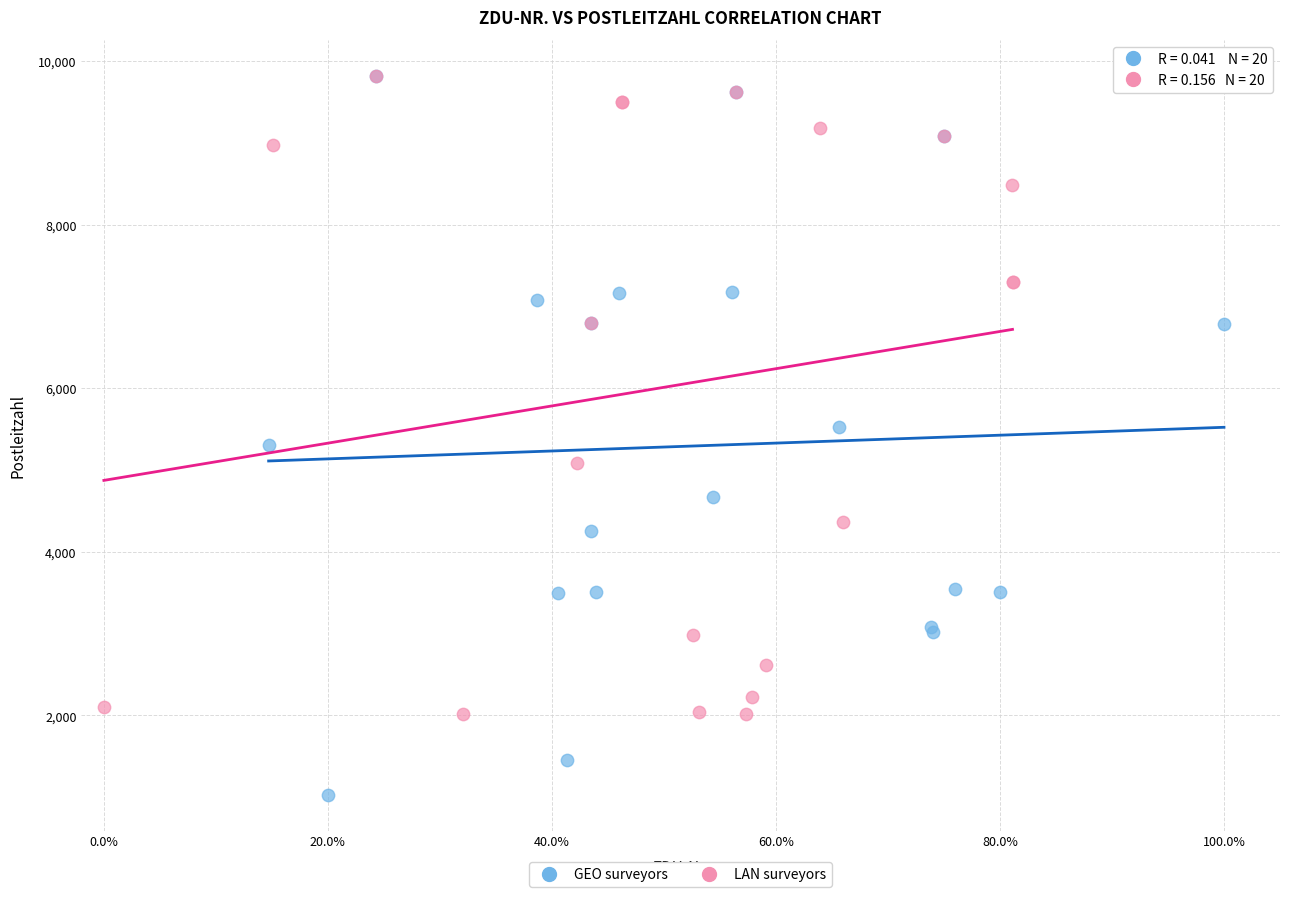

Which series reaches the minimum Y coordinate?

GEO surveyors